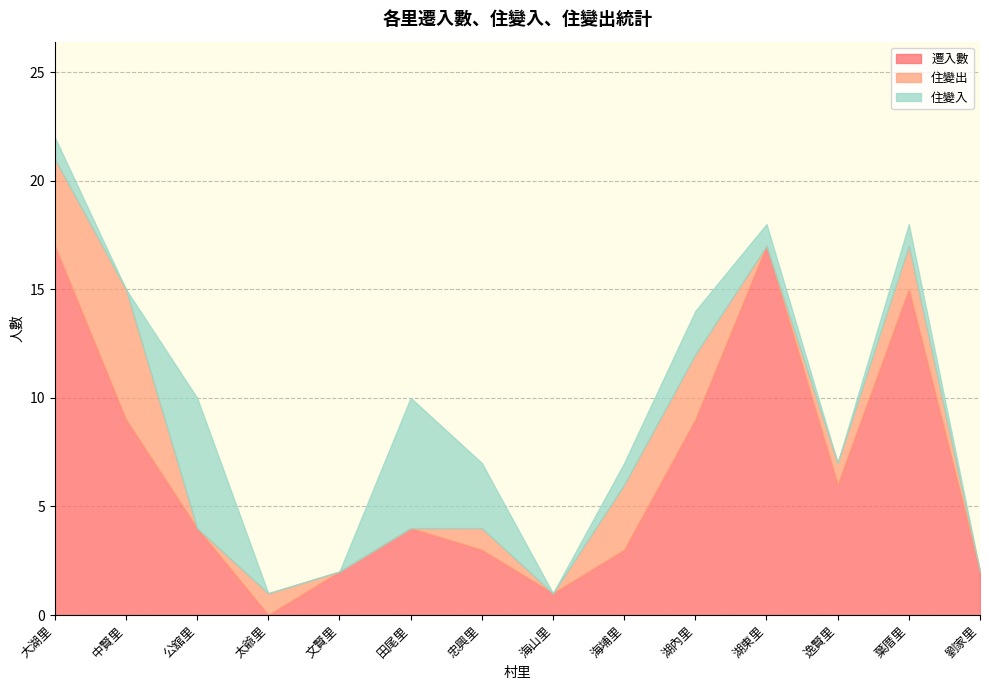

Rank the categories by 遷入數 value from lowest to highest.

太爺里, 海山里, 文賢里, 劉家里, 忠興里, 海埔里, 公舘里, 田尾里, 逸賢里, 中賢里, 湖內里, 葉厝里, 大湖里, 湖東里